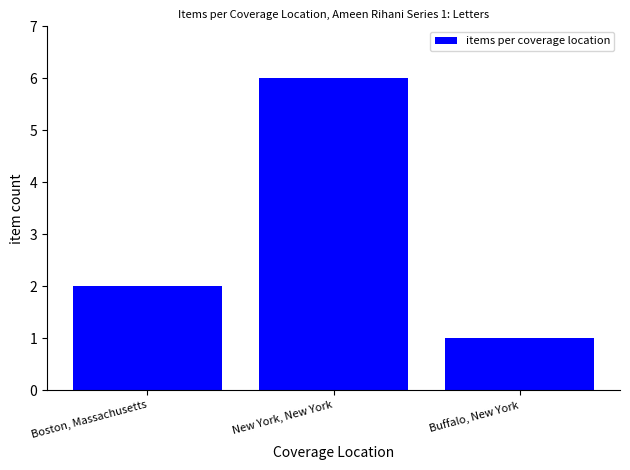

Where is the data nearest to the value 3?

Boston, Massachusetts